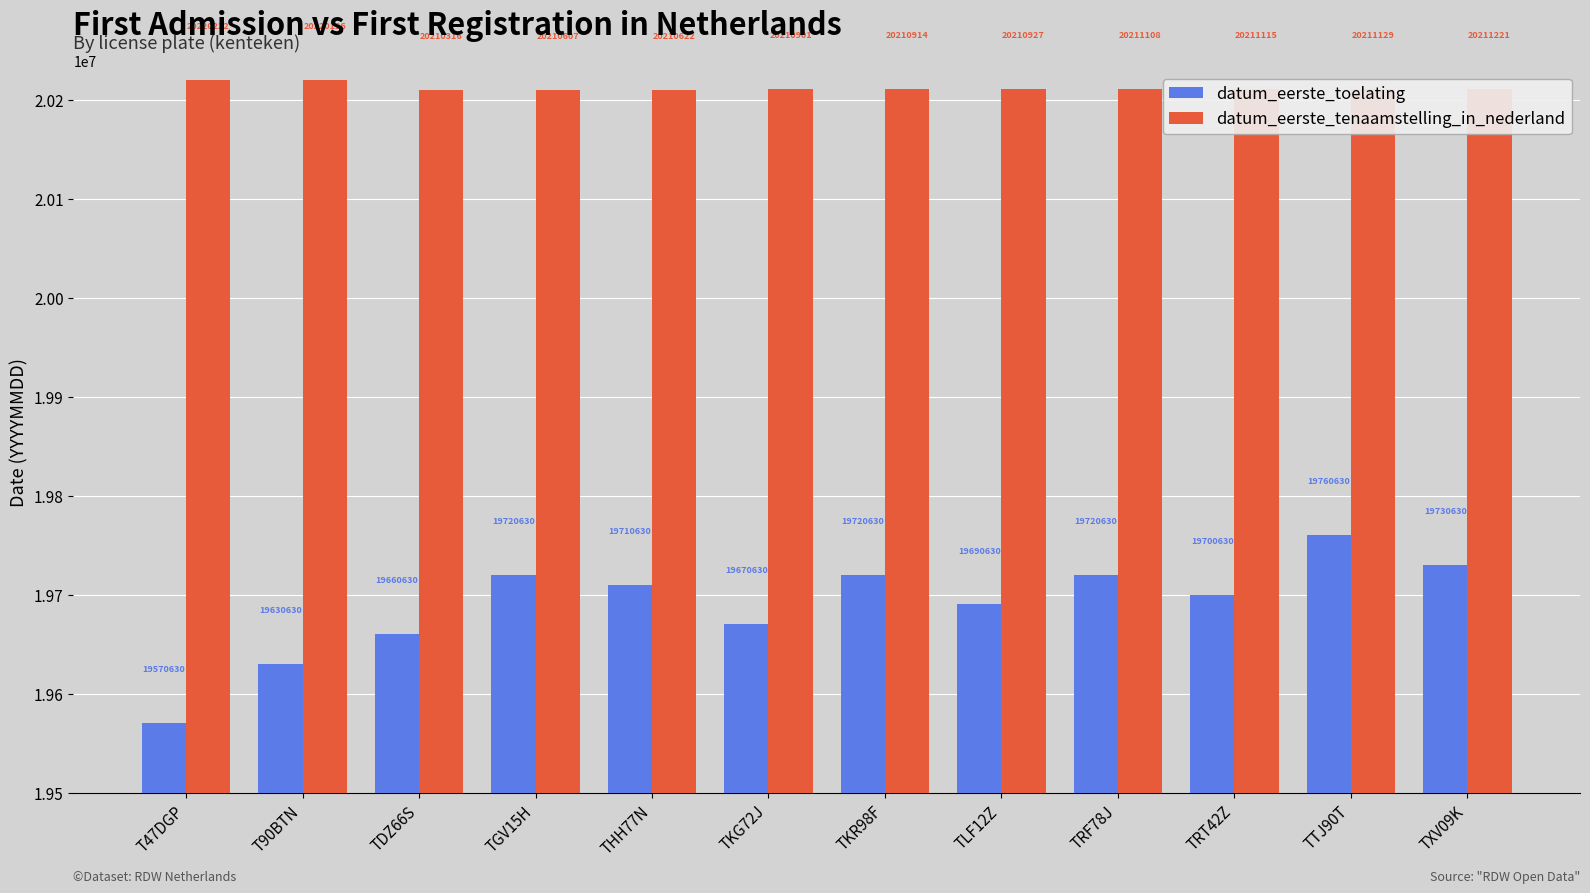

How many bars are there in total?

24